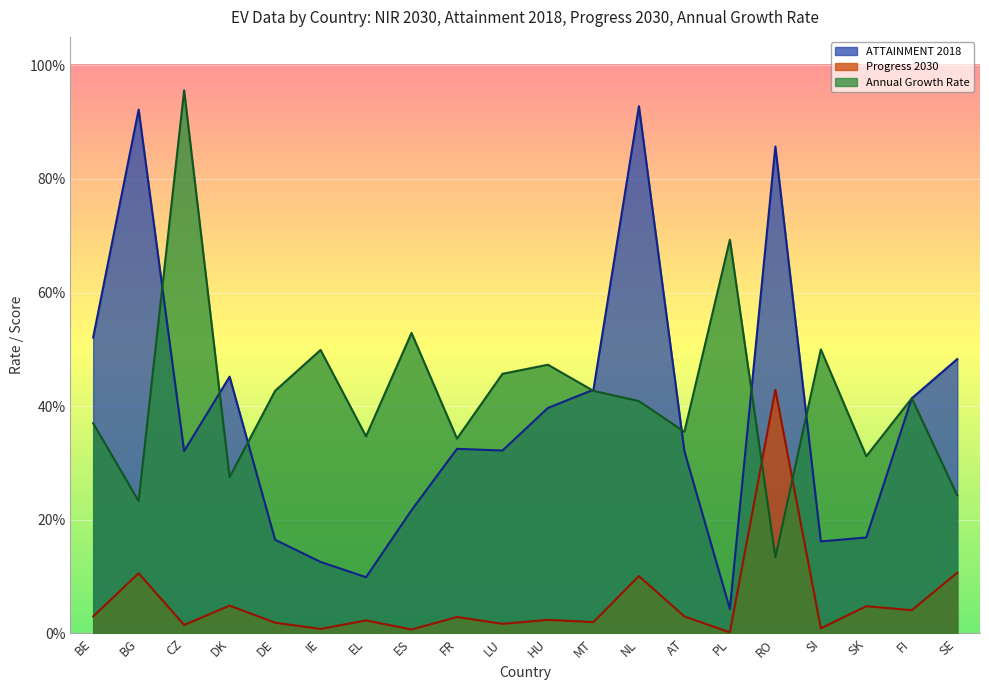

What is the average value of the Annual Growth Rate series?

0.4